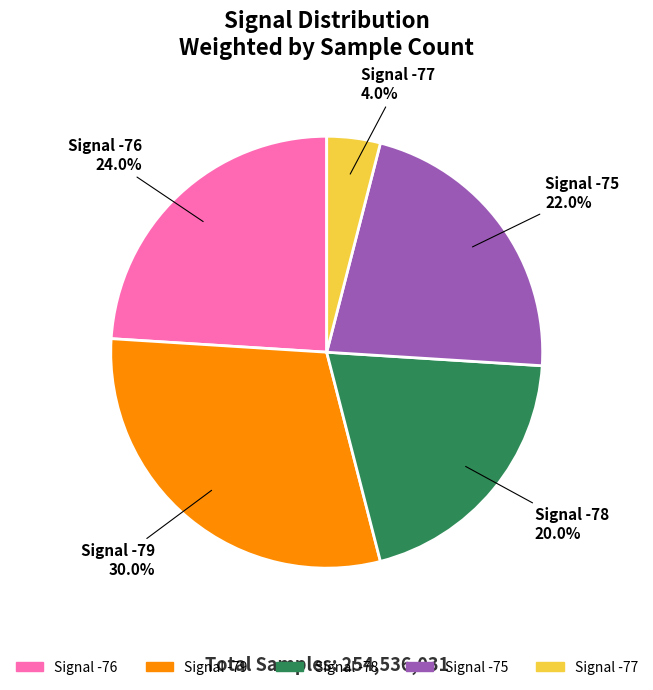

Is there a majority slice in this chart?

No